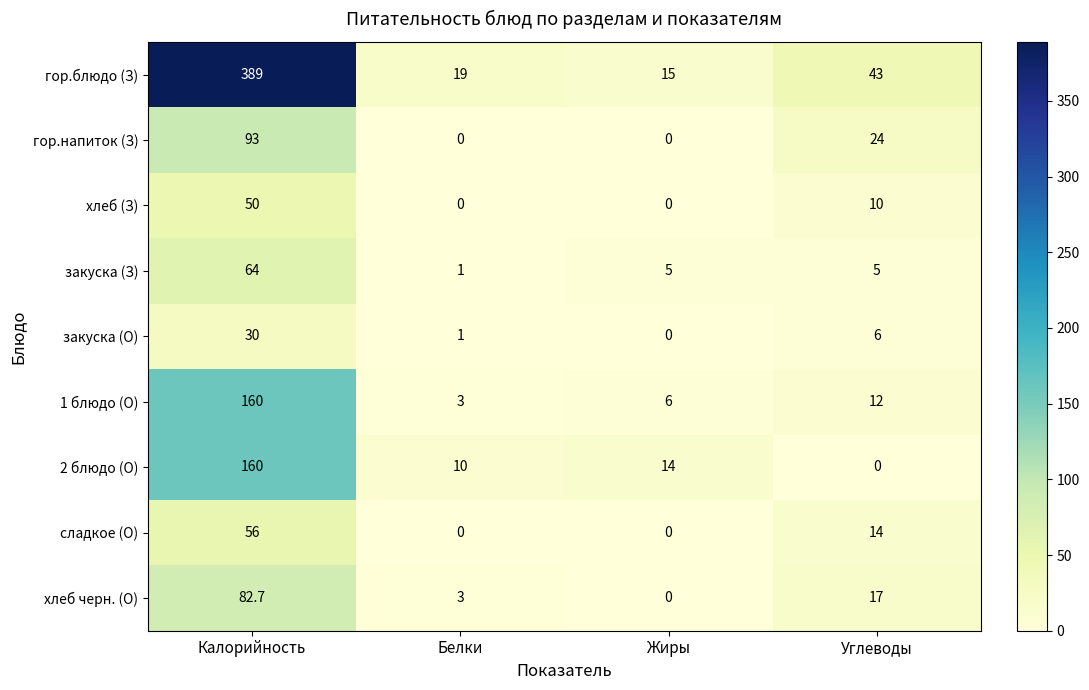

Which series has the widest spread of values?

гор.блюдо (З)